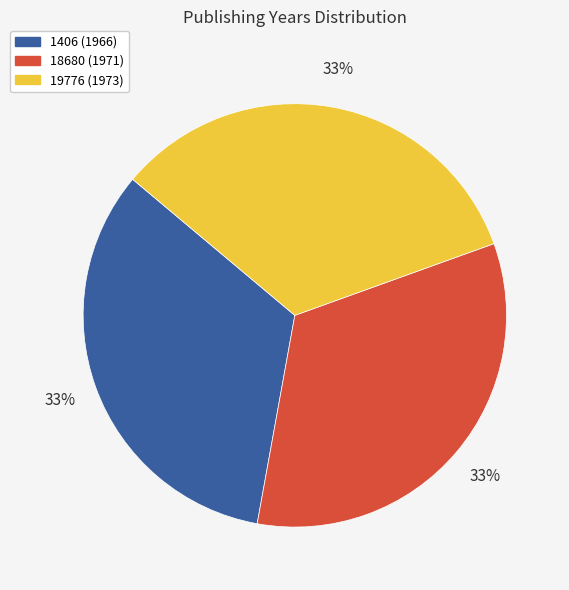

Approximately how many times larger is the value at 18680 compared to 1406?

1.0